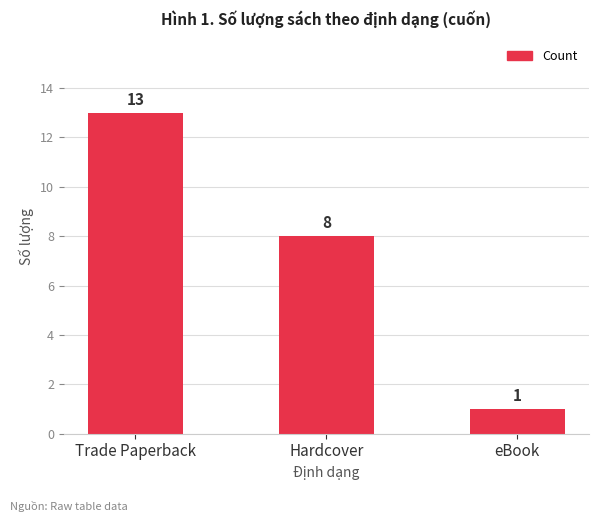

How many values are between 1 and 13?

3